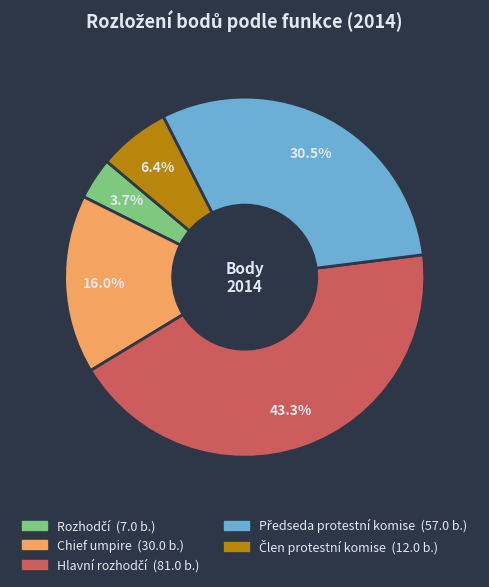

What portion of the pie excludes Chief umpire?

84.0%